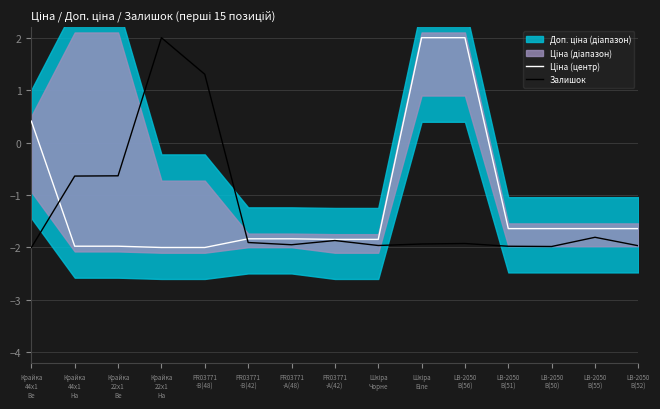

What is the value of the Залишок point at the 7th from the left?

-1.9